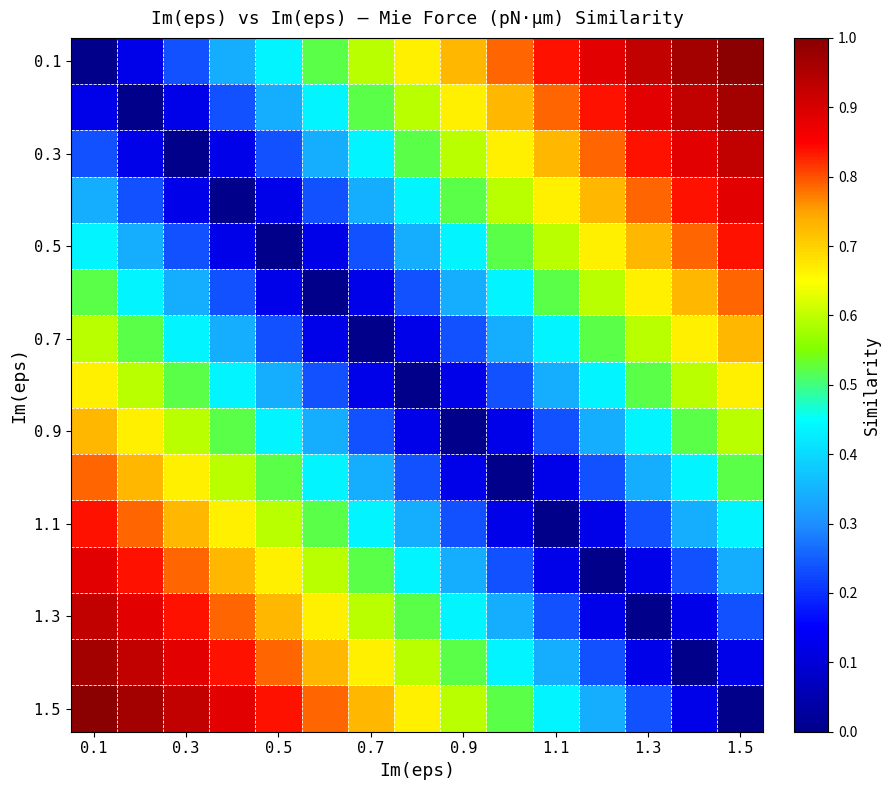

Count the number of data series in this chart.

15